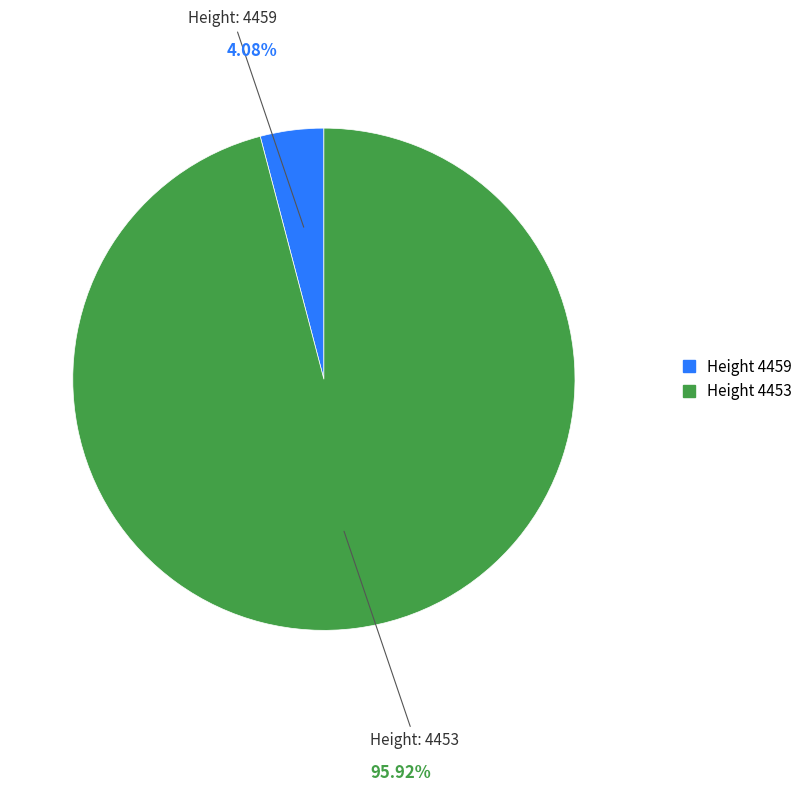

Is there a majority slice in this chart?

Yes